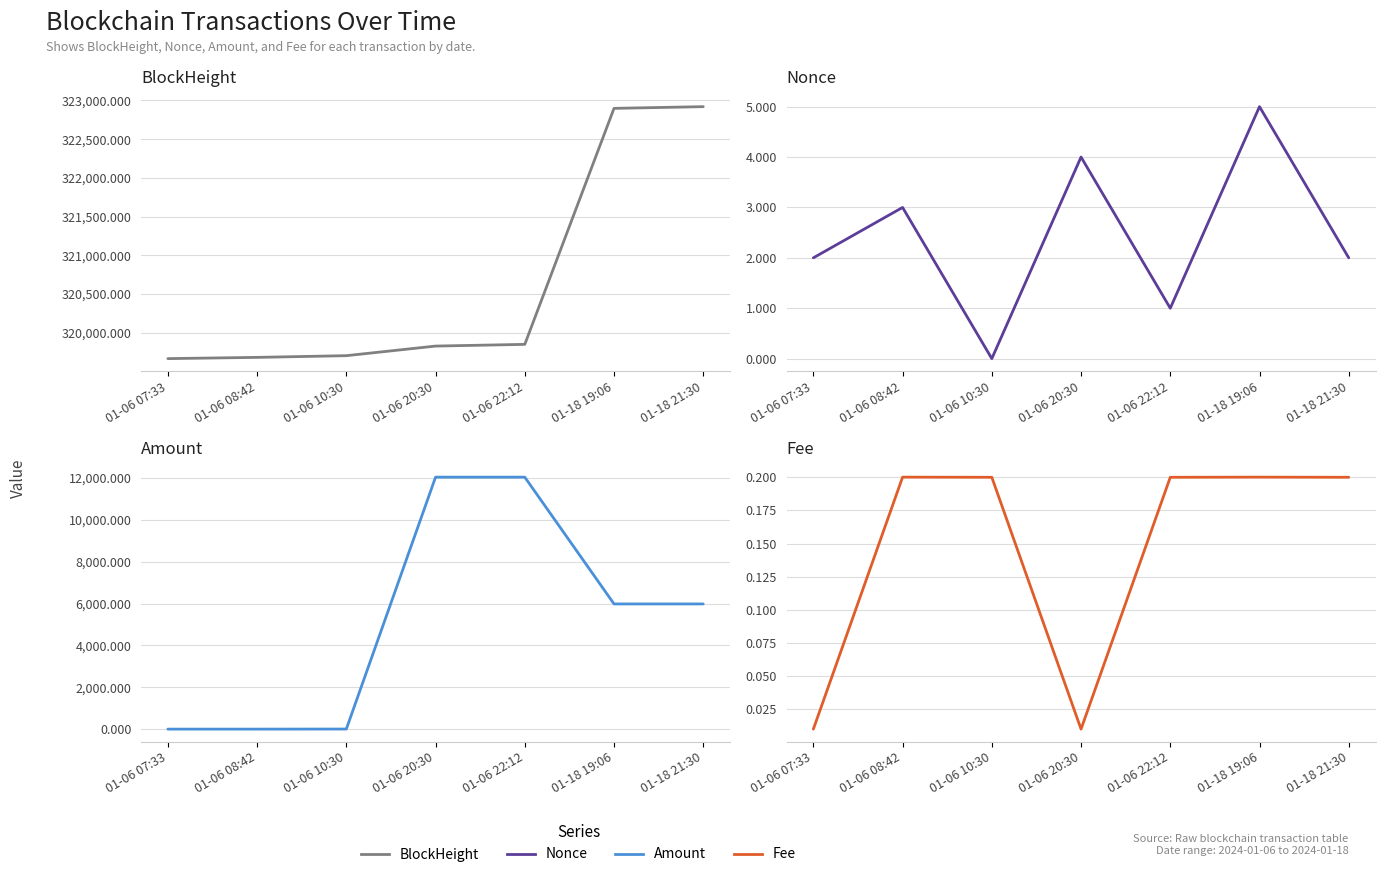

Rank the series by their maximum value, from highest to lowest.

BlockHeight, Amount, Nonce, Fee